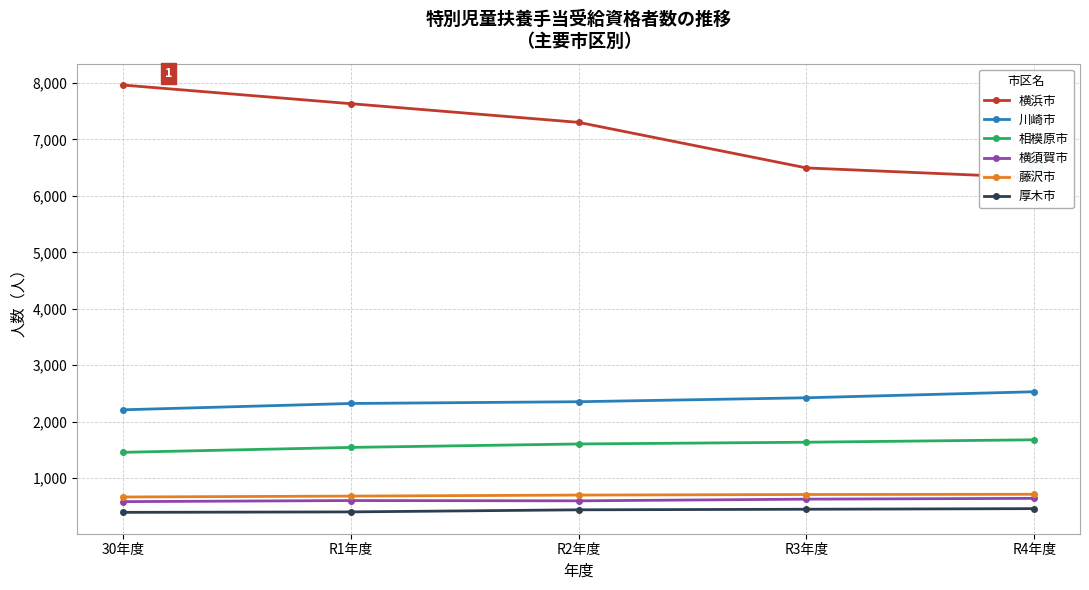

Reading left to right, what are all the values shown in this chart?

横浜市: 30年度=7962	R1年度=7632	R2年度=7301	R3年度=6494	R4年度=6323
川崎市: 30年度=2211	R1年度=2323	R2年度=2354	R3年度=2424	R4年度=2531
相模原市: 30年度=1458	R1年度=1545	R2年度=1606	R3年度=1637	R4年度=1680
横須賀市: 30年度=585	R1年度=604	R2年度=599	R3年度=629	R4年度=643
藤沢市: 30年度=667	R1年度=683	R2年度=701	R3年度=711	R4年度=715
厚木市: 30年度=395	R1年度=403	R2年度=440	R3年度=450	R4年度=461